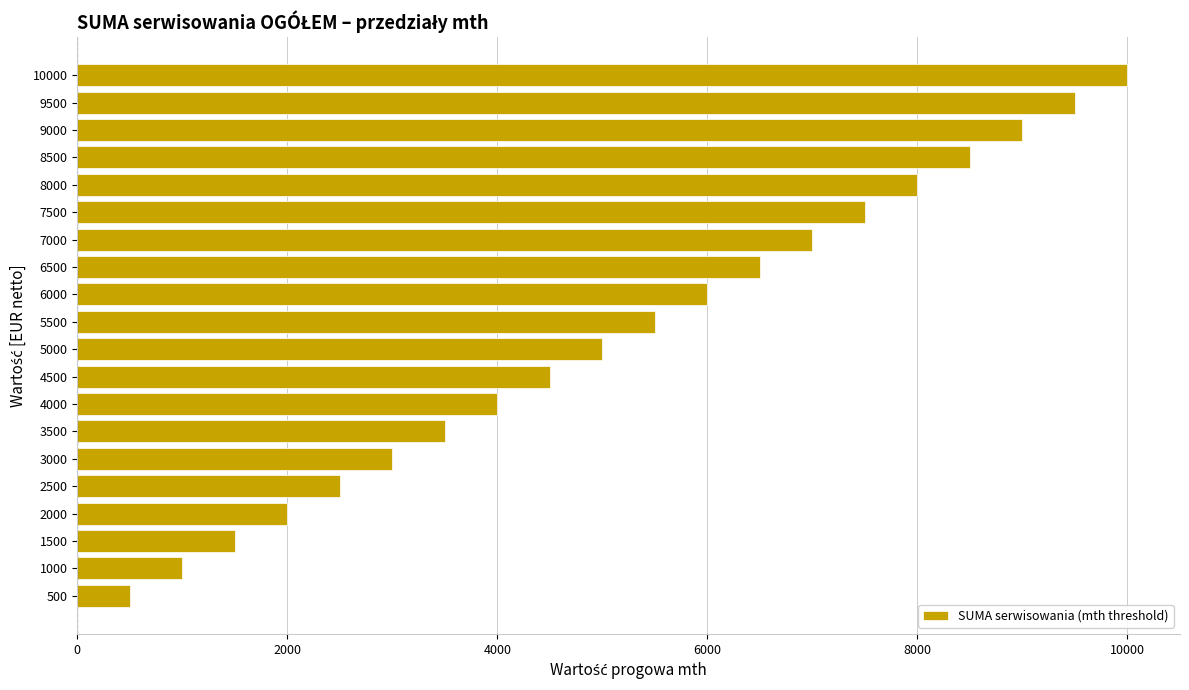

Reading top to bottom, transcribe all the data shown in this chart.

10000	9500	9000	8500	8000	7500	7000	6500	6000	5500	5000	4500	4000	3500	3000	2500	2000	1500	1000	500